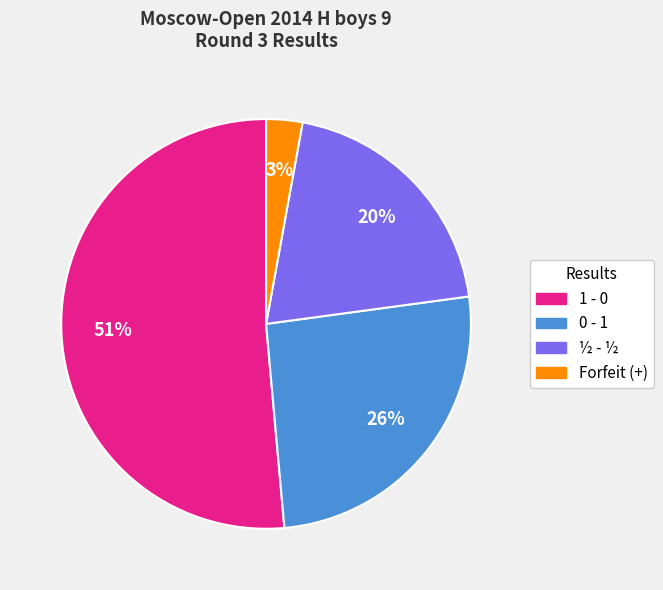

How many slices are in this pie chart?

4